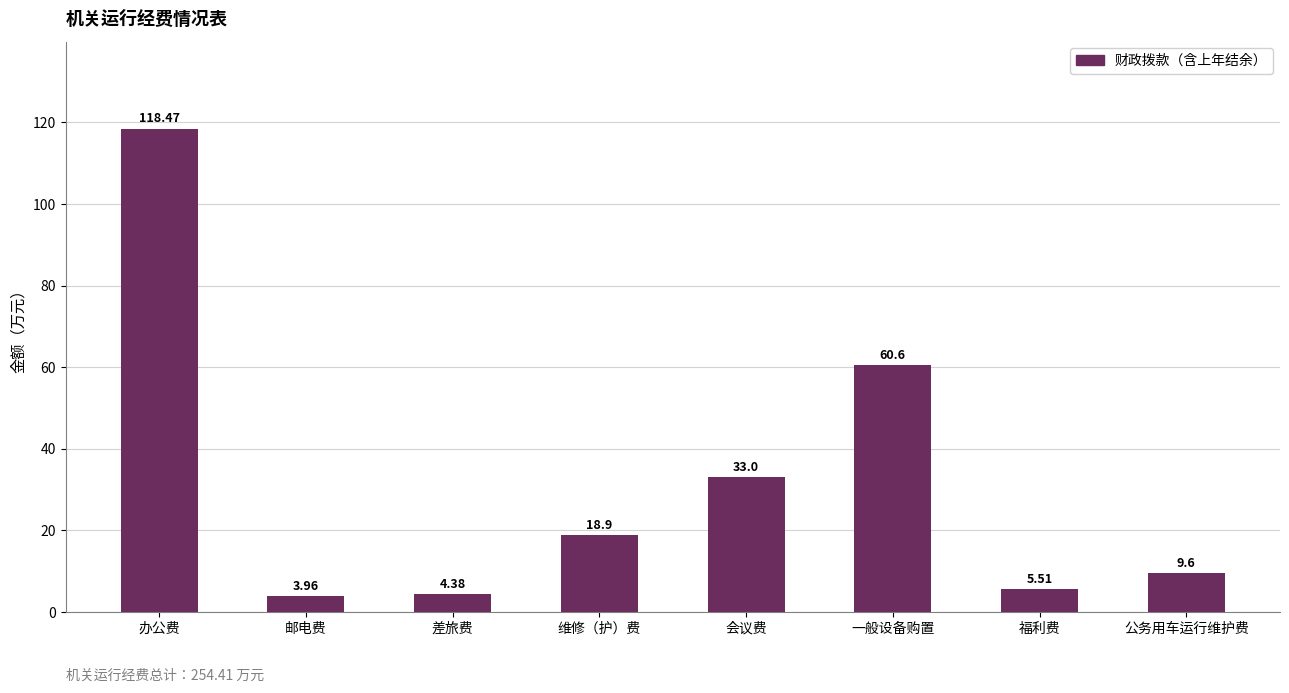

What is the approximate value at 一般设备购置?

60.6